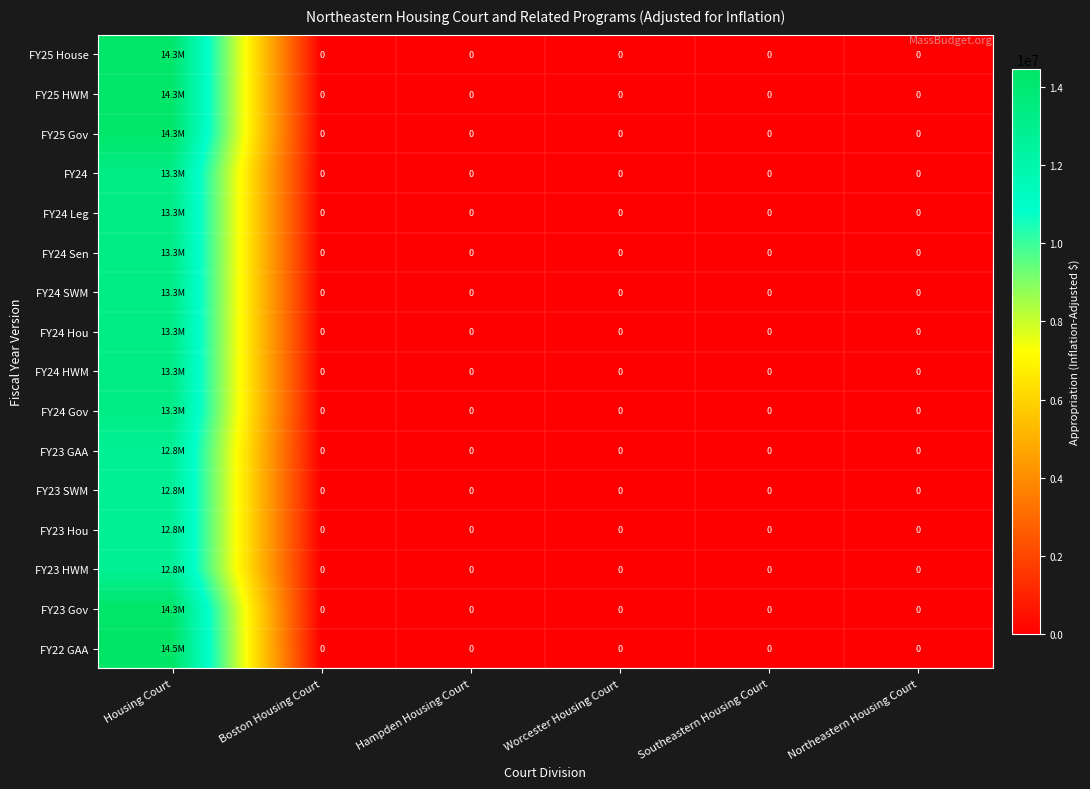

List the labels in order of FY24 HWM value, smallest first.

Boston Housing Court, Hampden Housing Court, Worcester Housing Court, Southeastern Housing Court, Northeastern Housing Court, Housing Court